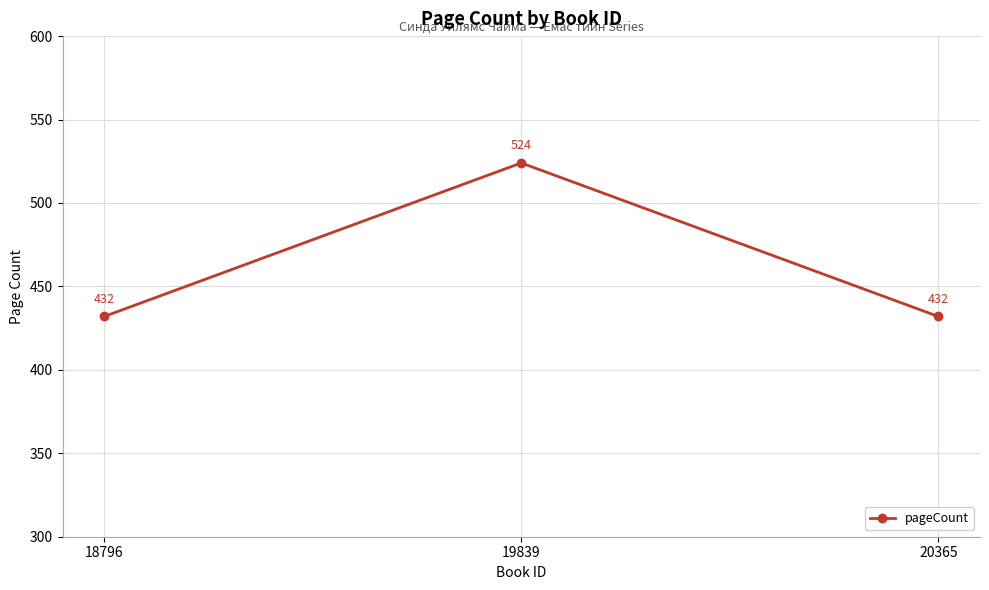

Count the number of categories in the chart.

3